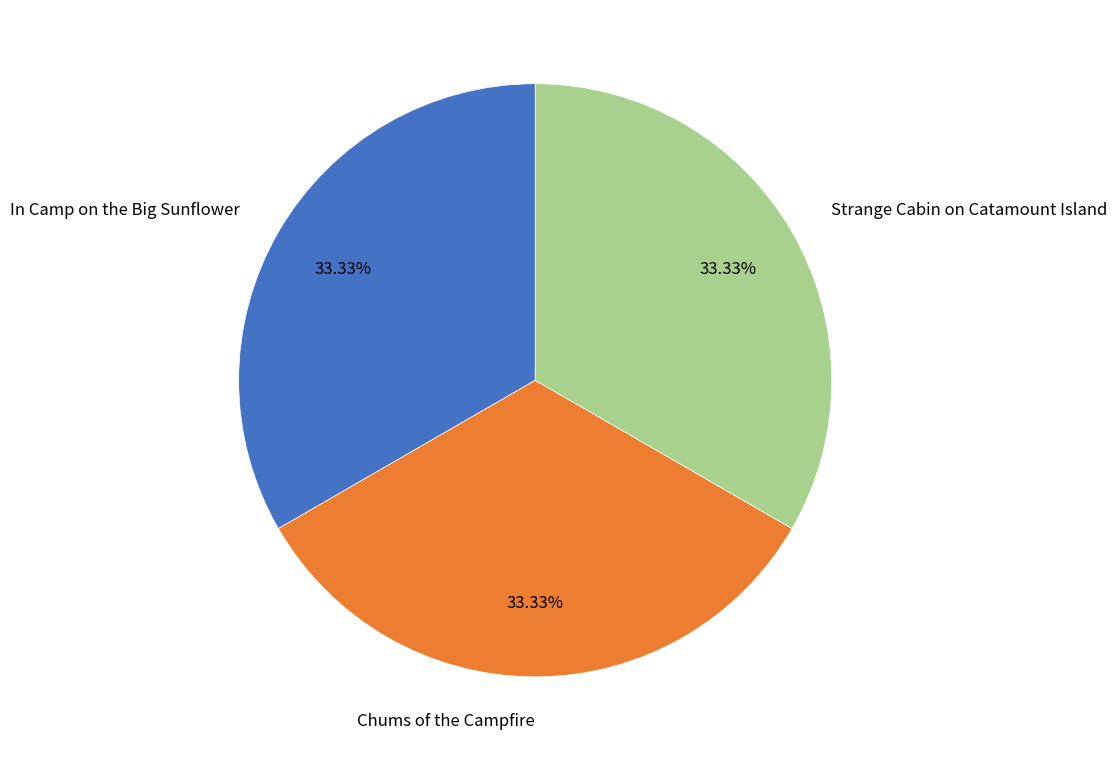

What portion of the pie excludes In Camp on the Big Sunflower?

66.7%